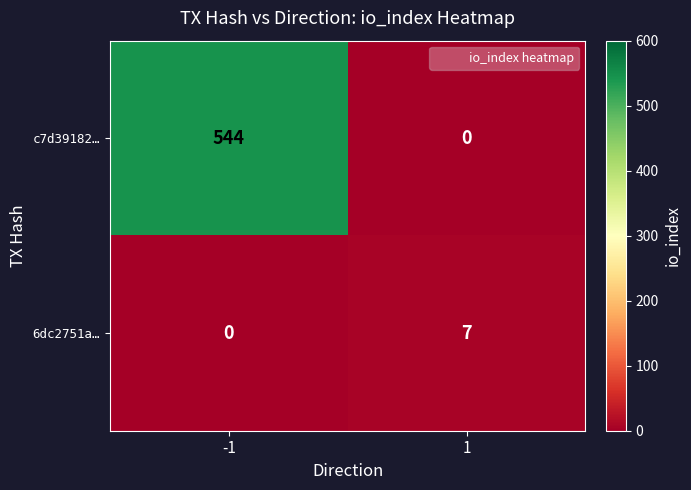

Reading left to right, extract all data points from this chart.

c7d39182…: 544	0
6dc2751a…: 0	7